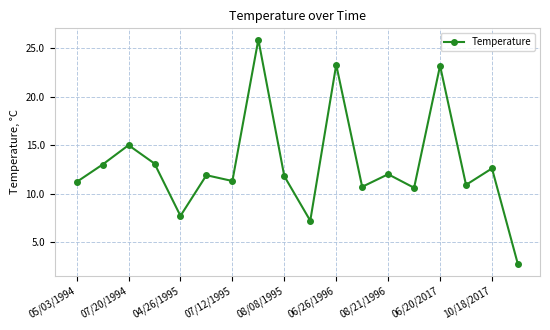

What is the value of the 17th point from the left?

12.6